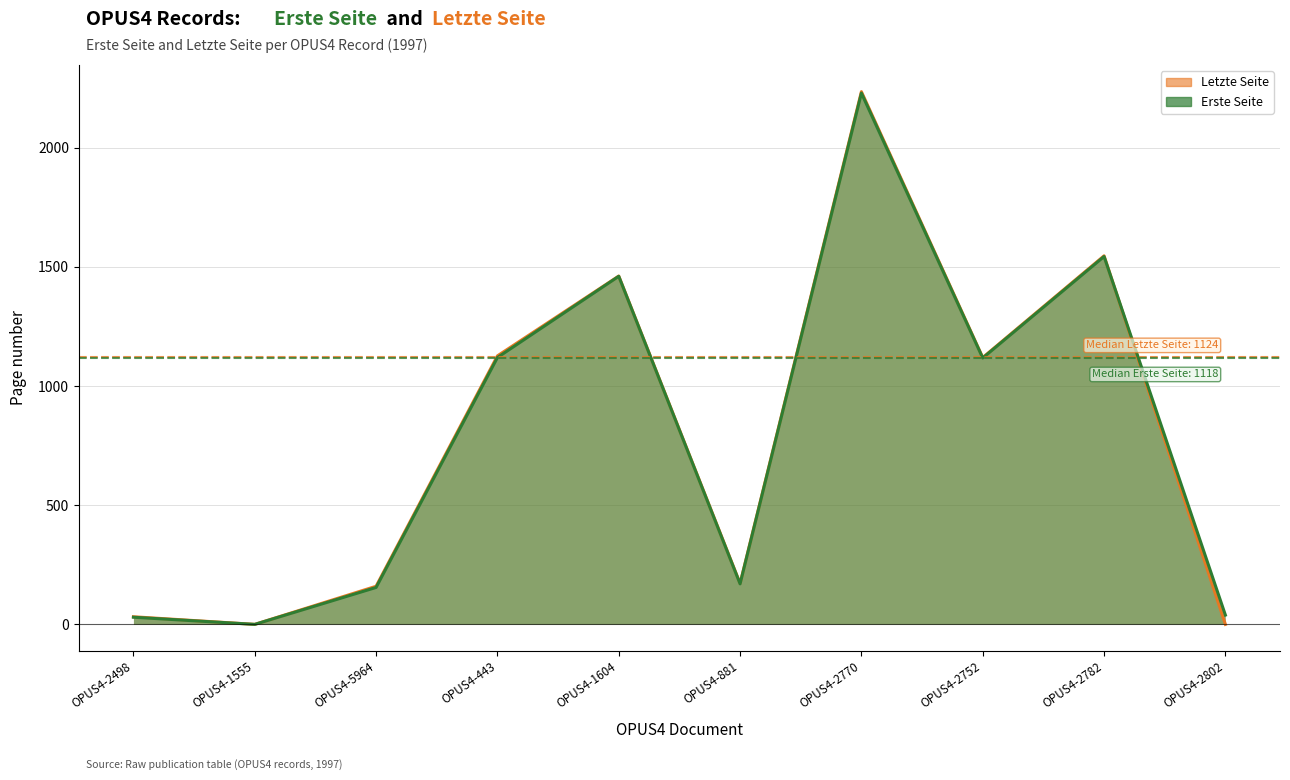

Which series has the largest total across all categories?

Erste Seite